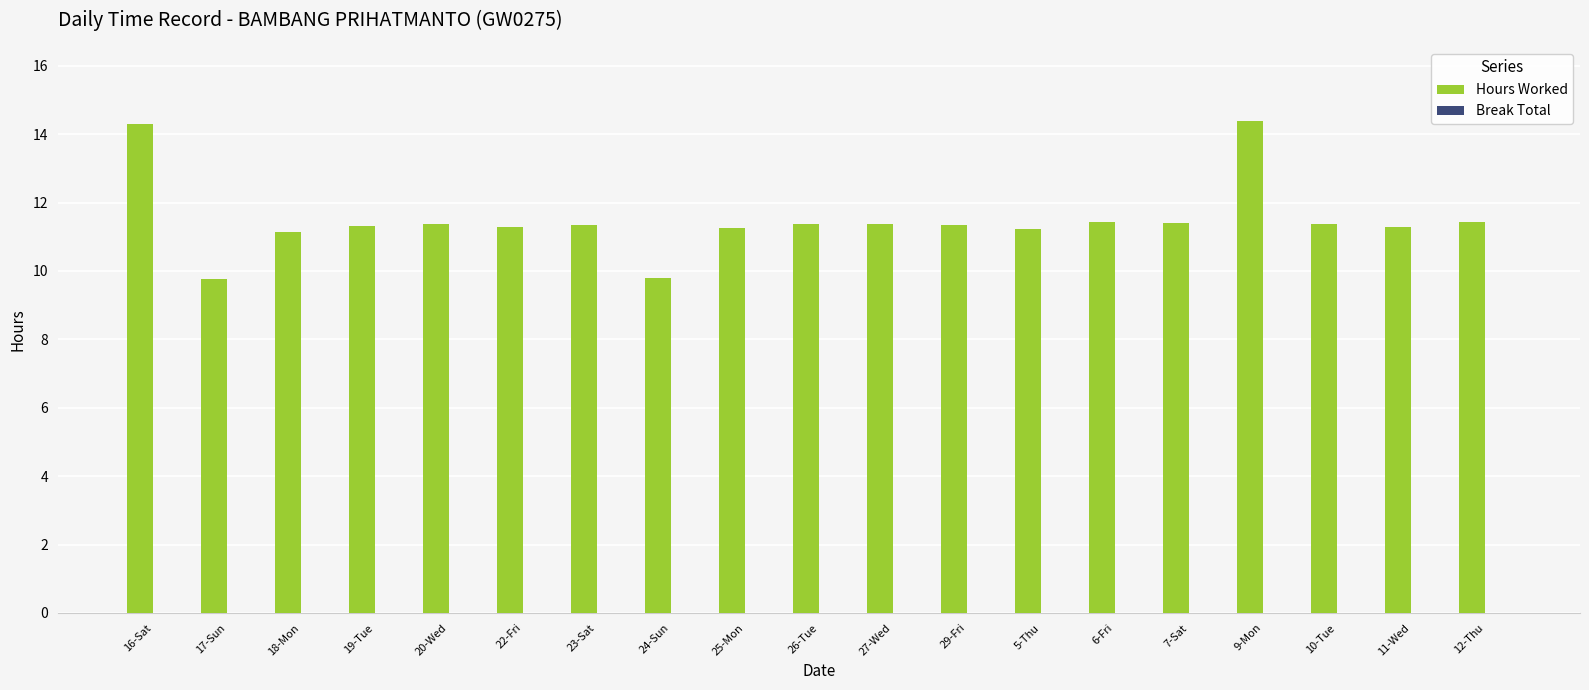

What is the label of the 1st bar from the left?

16-Sat